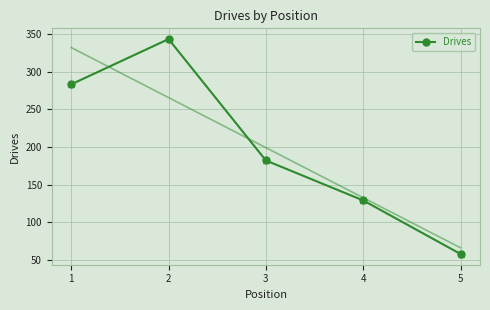

What is the greatest value displayed?

343